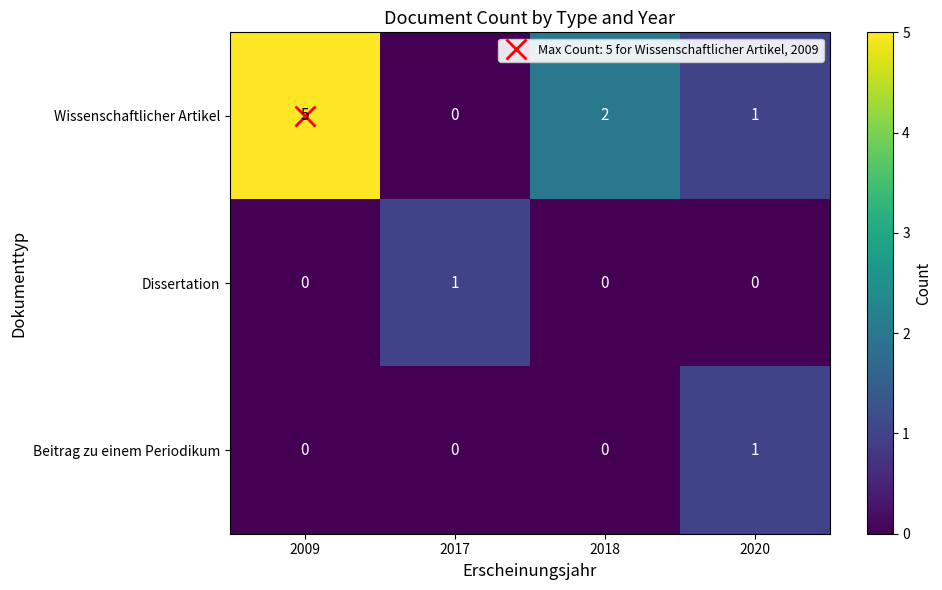

At how many categories does at least one series exceed 0?

4